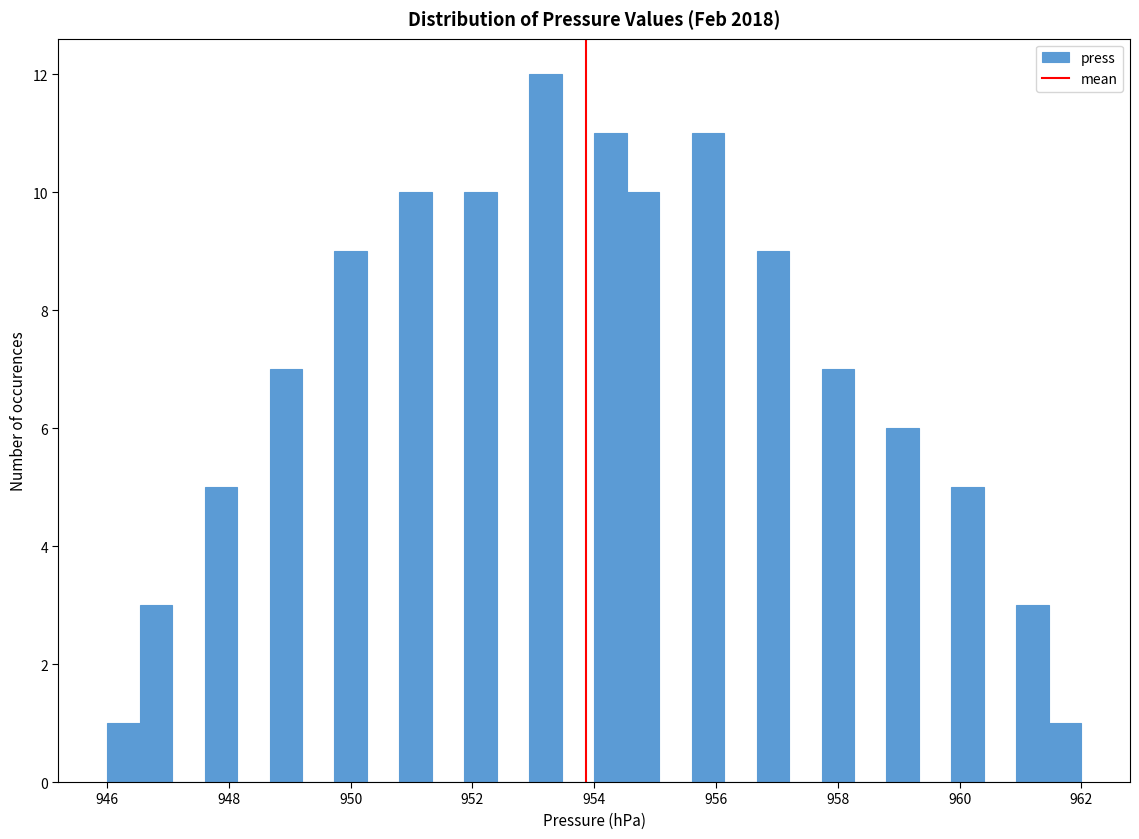

Around what value on the x-axis is the tallest bar? Give the approximate position of its centre, as read against the axis.

953.2